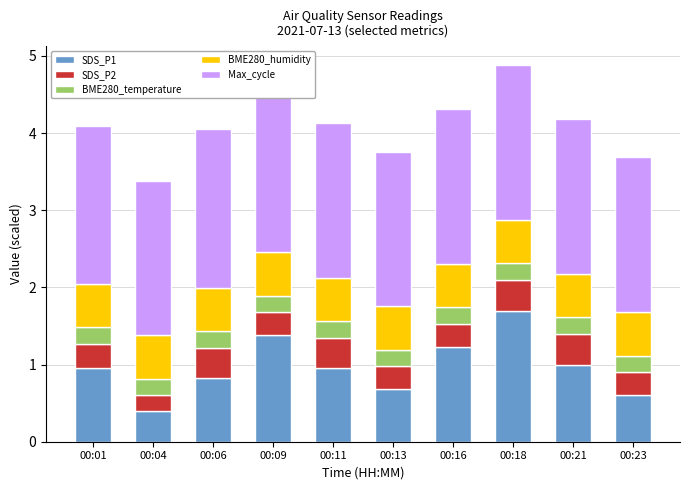

What is the sum of all SDS_P1 values?

9.7